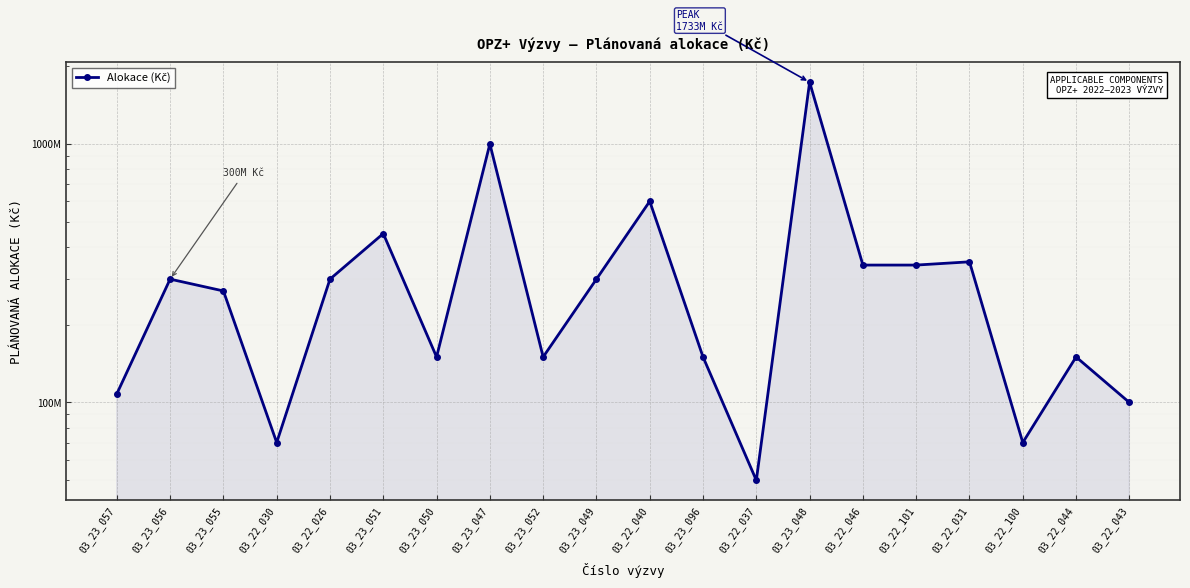

Which category has the lowest value across all series?

03_22_037